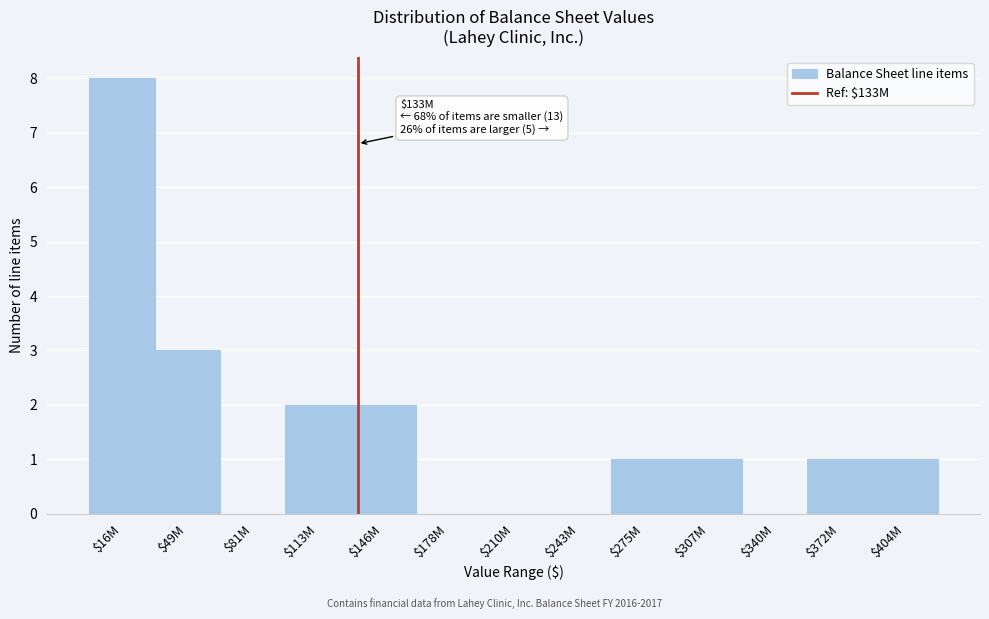

The chart shows a value of 2 at $146M. True or false?

True